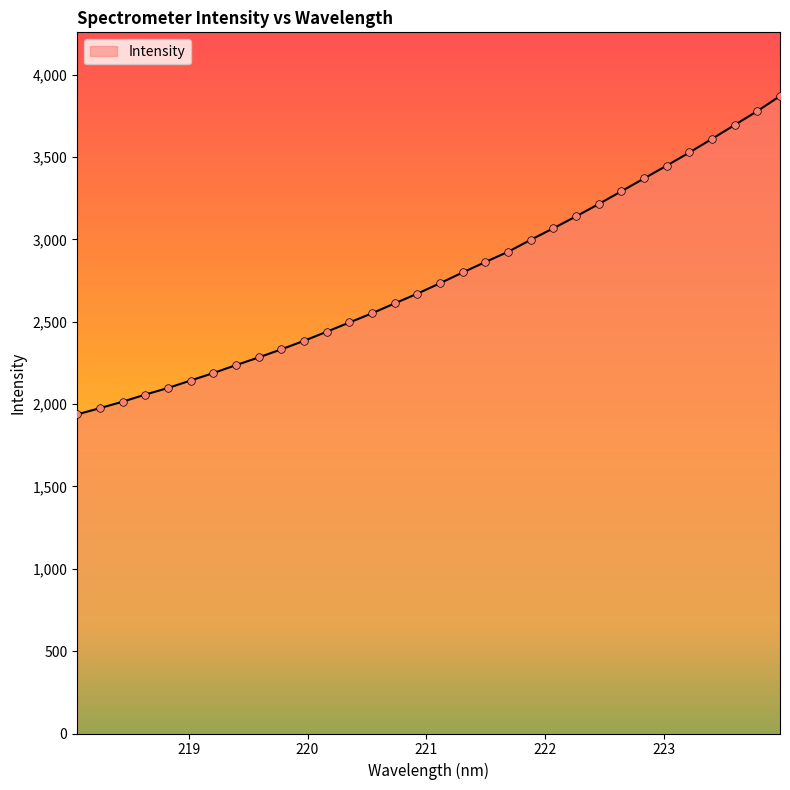

What is the maximum value shown in the chart?

3870.3